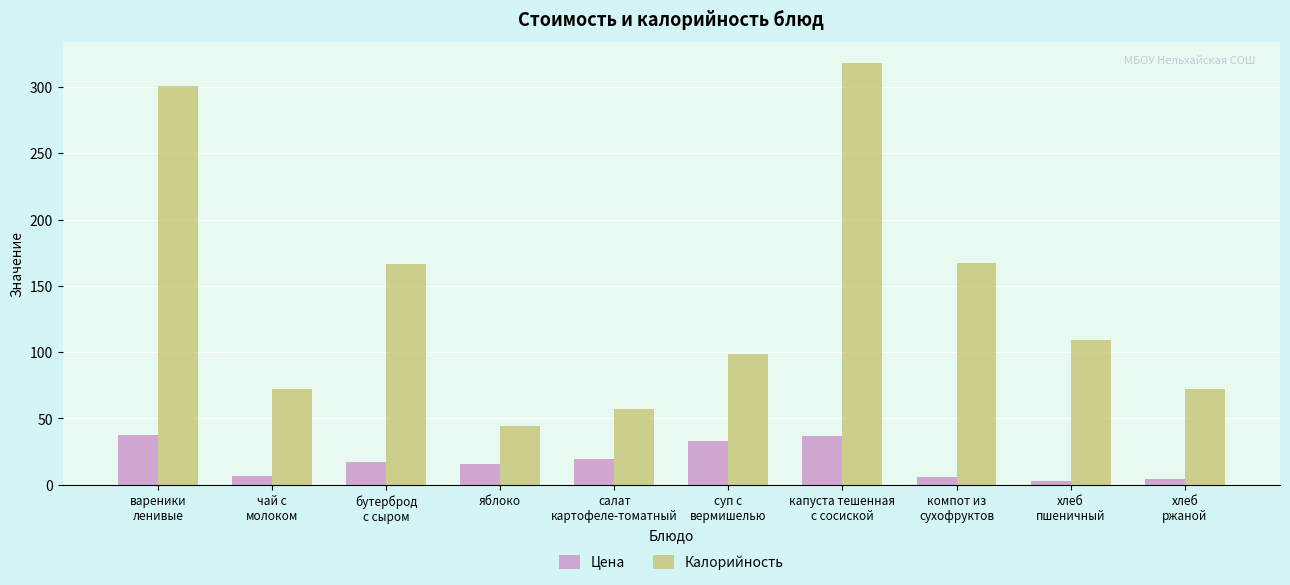

What is the maximum value shown in the chart?

318.1